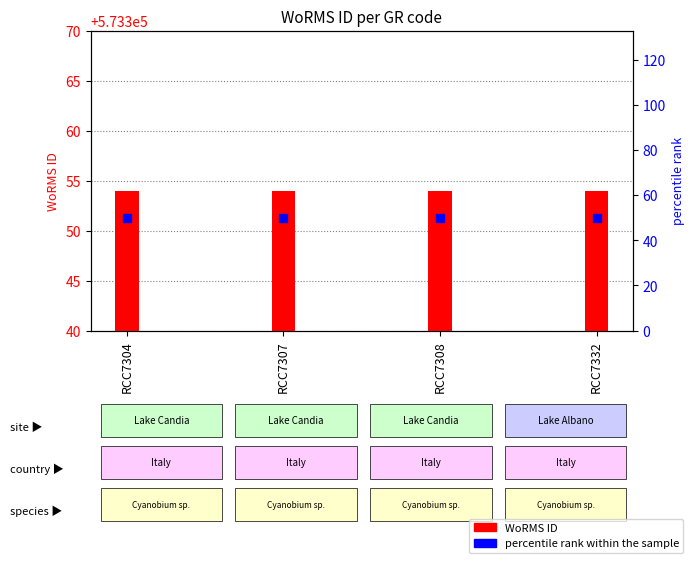

Which series has the largest total across all categories?

WoRMS ID